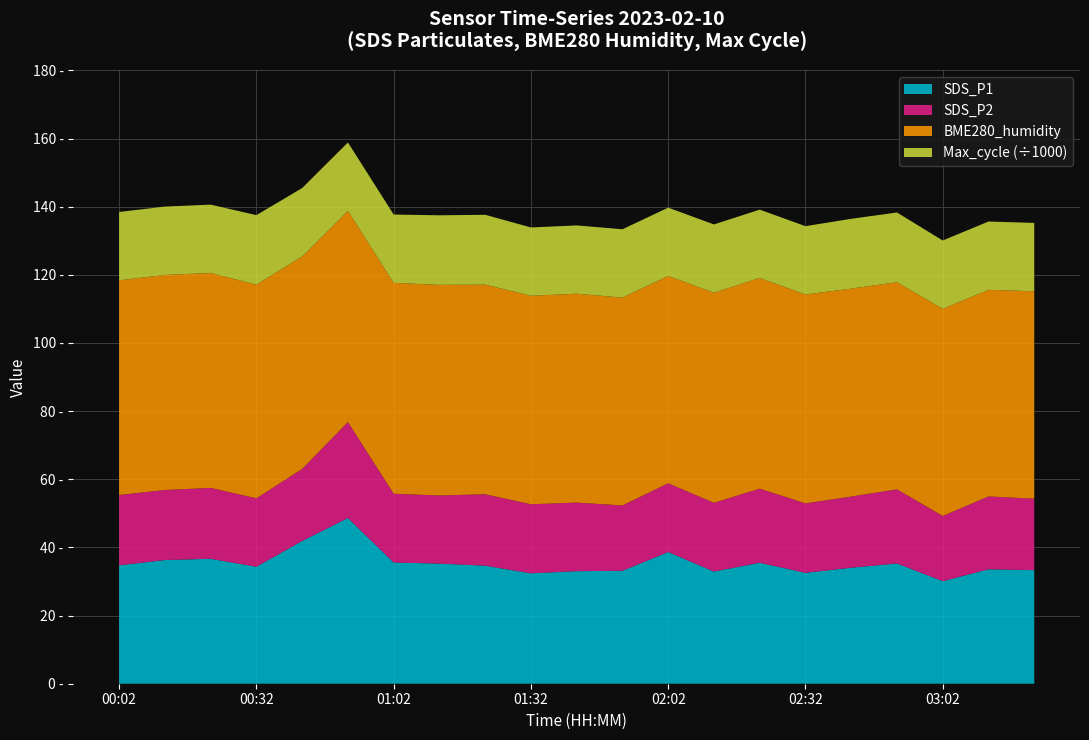

Reading left to right, what are all the values shown in this chart?

SDS_P1: 00:02=34.8	00:12=36.3	00:22=36.7	00:32=34.3	00:42=41.9	00:52=48.6	01:02=35.6	01:12=35.2	01:22=34.6	01:32=32.4	01:42=33.0	01:52=33.1	02:02=38.6	02:12=32.9	02:22=35.5	02:32=32.5	02:42=34.0	02:52=35.3	03:02=30.1	03:12=33.6	03:22=33.3
SDS_P2: 00:02=20.6	00:12=20.6	00:22=20.8	00:32=20.1	00:42=21.1	00:52=28.2	01:02=20.2	01:12=20.0	01:22=20.9	01:32=20.3	01:42=20.1	01:52=19.2	02:02=20.2	02:12=20.2	02:22=21.8	02:32=20.4	02:42=20.9	02:52=21.8	03:02=19.1	03:12=21.4	03:22=21.0
BME280_humidity: 00:02=63.0	00:12=63.1	00:22=63.1	00:32=62.7	00:42=62.4	00:52=62.0	01:02=61.9	01:12=61.8	01:22=61.5	01:32=61.2	01:42=61.3	01:52=61.0	02:02=60.9	02:12=61.6	02:22=61.8	02:32=61.3	02:42=61.0	02:52=60.8	03:02=60.8	03:12=60.6	03:22=60.9
Max_cycle: 00:02=20057.0	00:12=20054.0	00:22=20064.0	00:32=20407.0	00:42=20060.0	00:52=20056.0	01:02=20053.0	01:12=20409.0	01:22=20494.0	01:32=20045.0	01:42=20042.0	01:52=20049.0	02:02=20045.0	02:12=20049.0	02:22=20049.0	02:32=20053.0	02:42=20482.0	02:52=20457.0	03:02=20064.0	03:12=20045.0	03:22=20064.0